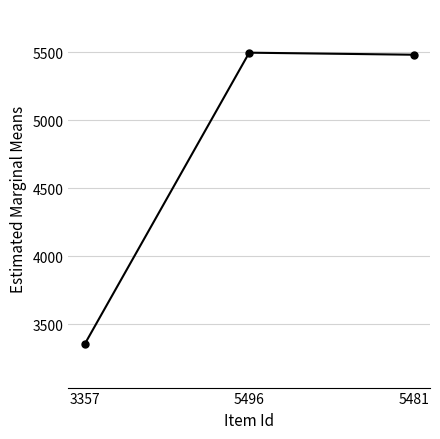

Where does the data first go above 5481?

5496